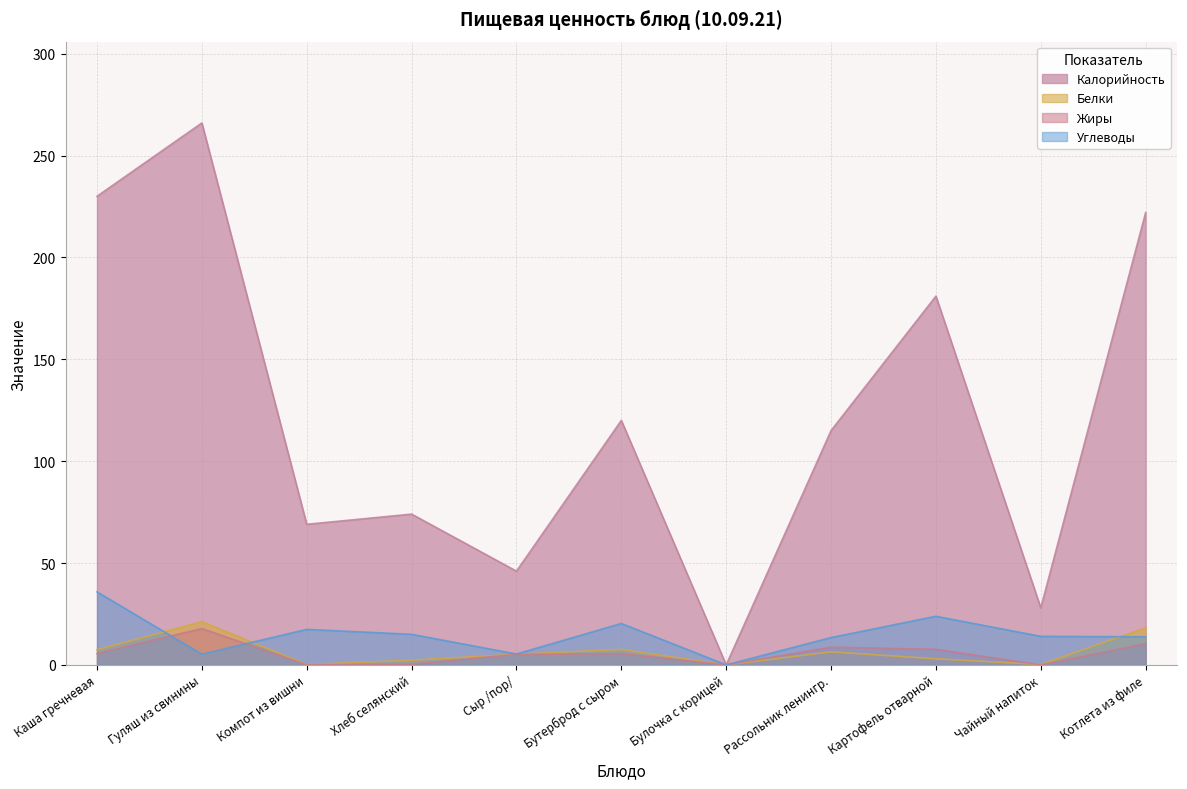

How many lines are shown in the chart?

4